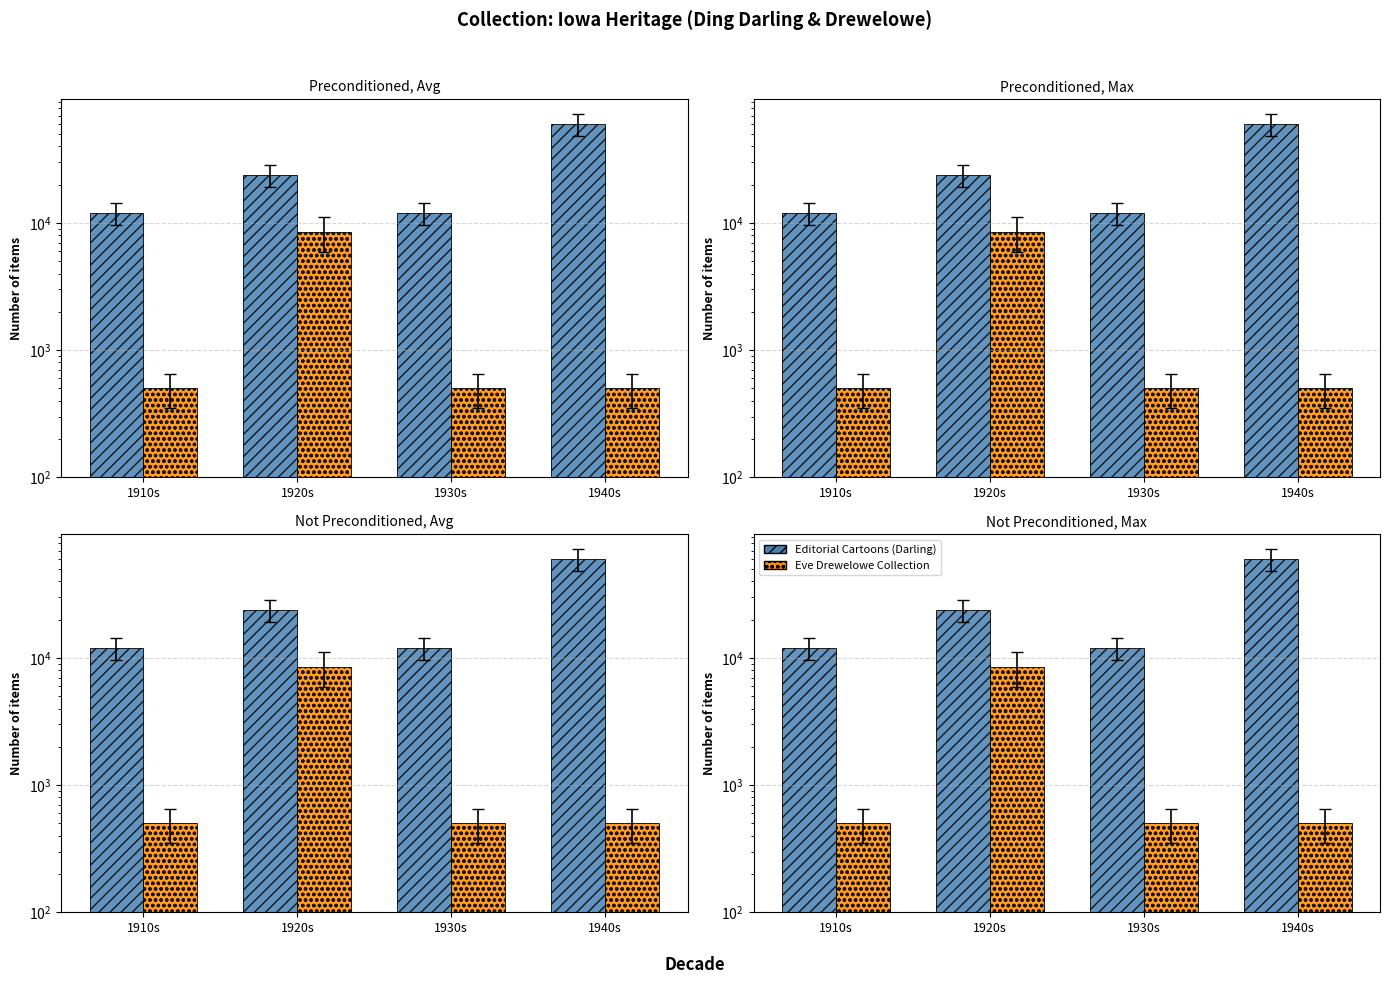

At how many categories does at least one series exceed 59981?

1